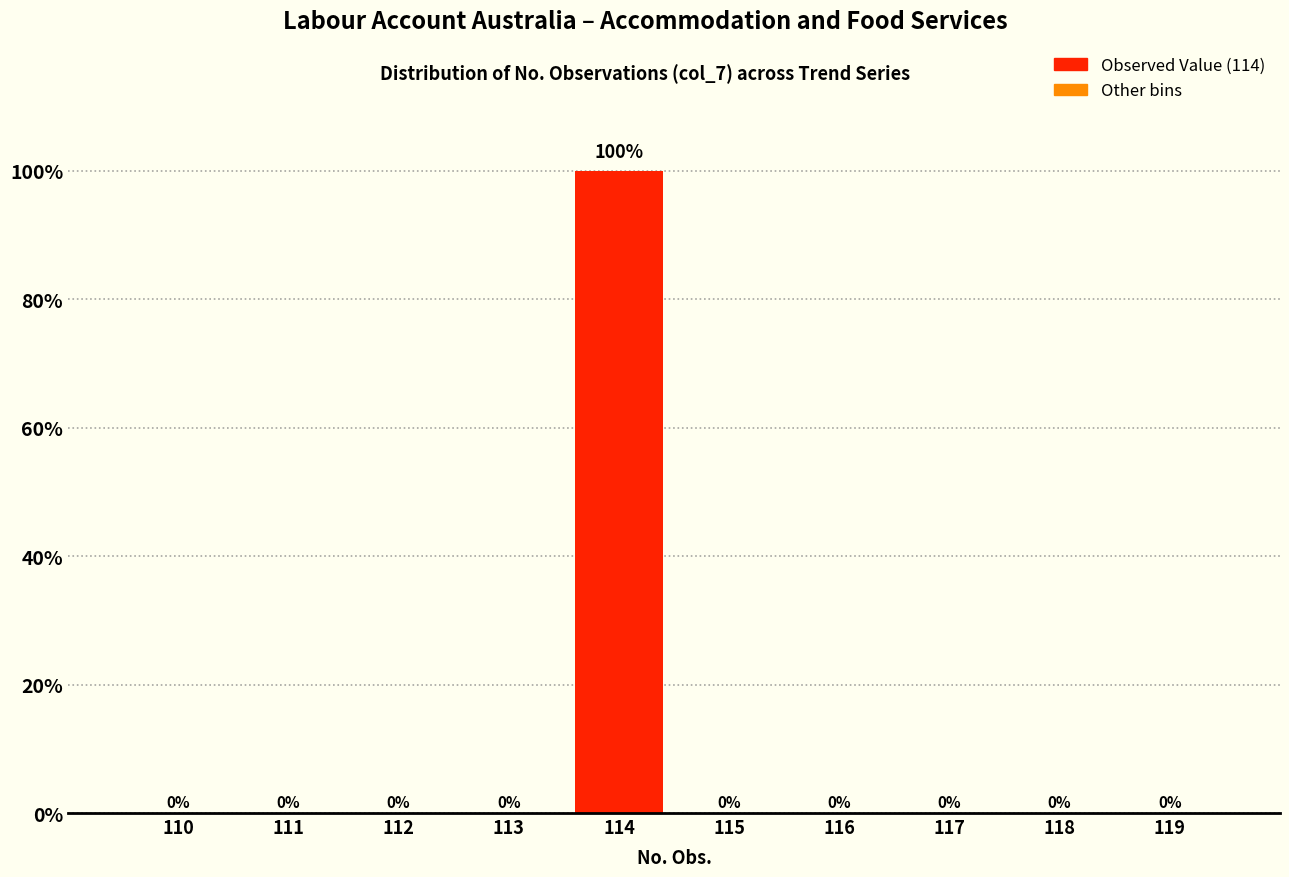

Reading left to right, extract all data points from this chart.

110=0	111=0	112=0	113=0	114=100	115=0	116=0	117=0	118=0	119=0